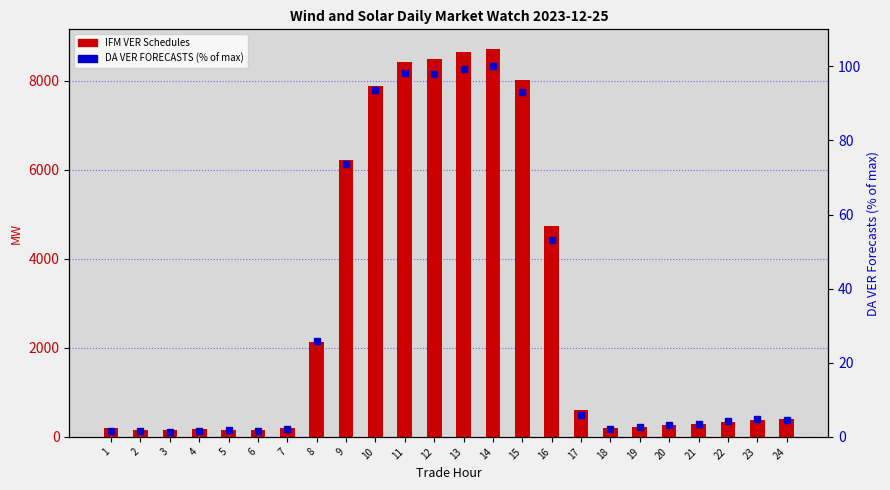

At which label does DA VER FORECASTS (% of max) first exceed 4?

8